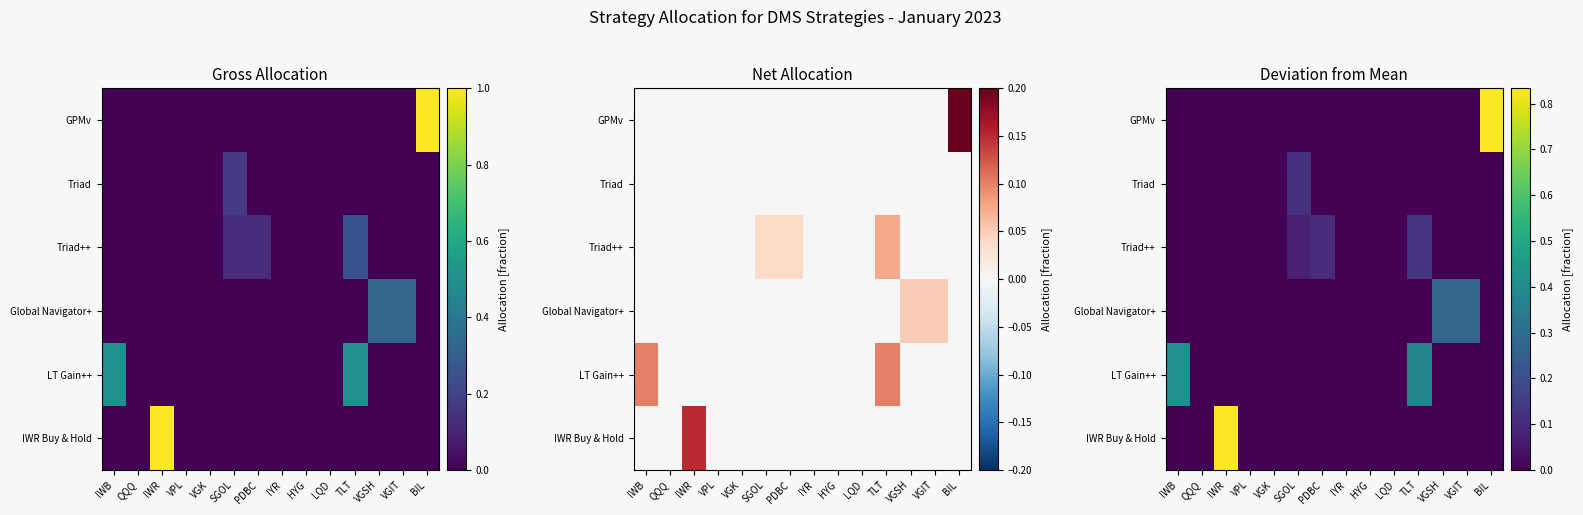

What is the spread (max minus min) of values at SGOL?

0.2